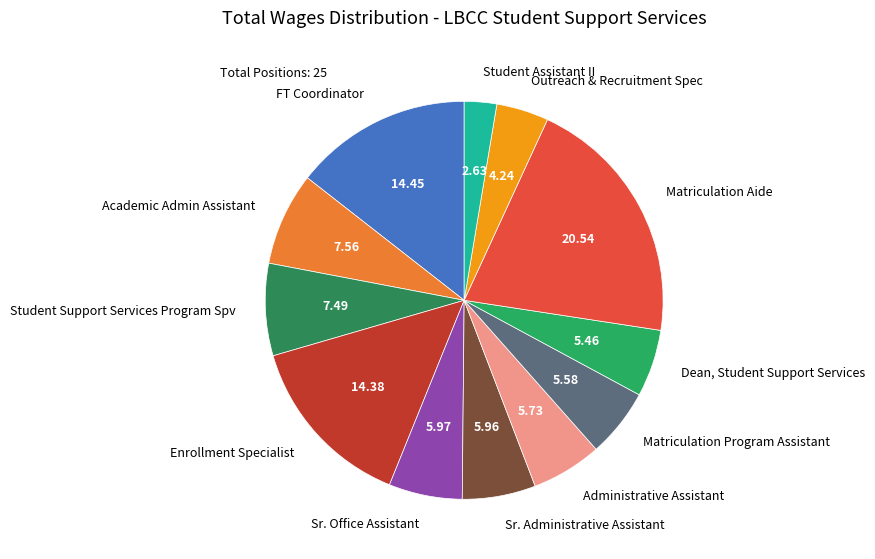

What is the ratio of the value at Outreach & Recruitment Spec to the value at Student Assistant II?

1.6